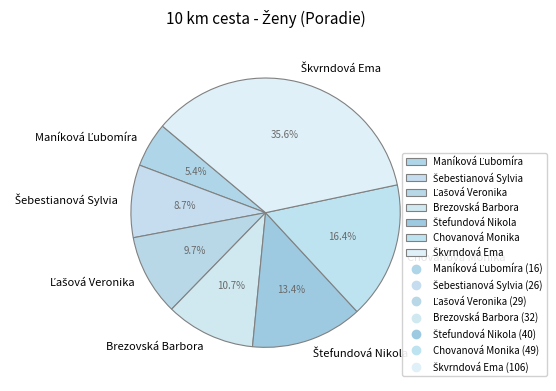

How many slices are in this pie chart?

7